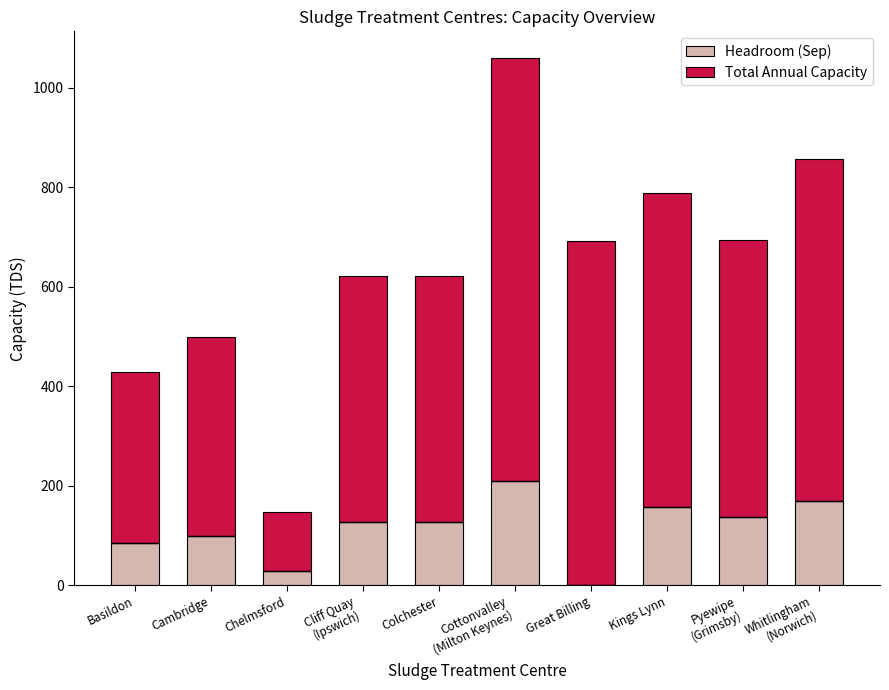

Rank the series by their maximum value, from highest to lowest.

Total Annual Capacity, Headroom (Sep)